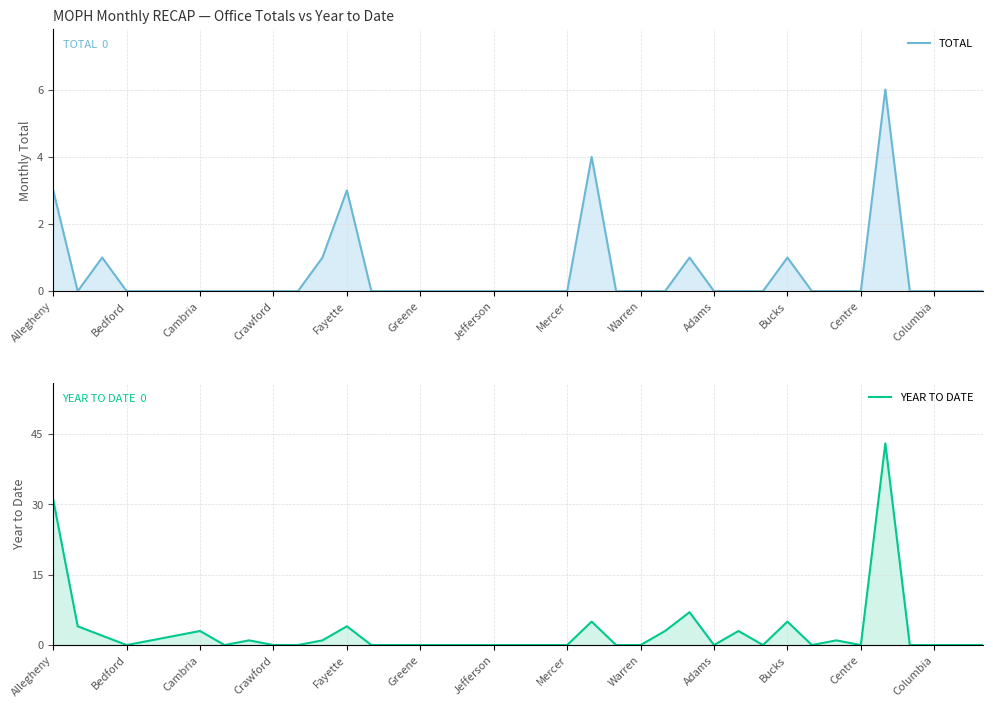

Rank the series by their average value, from highest to lowest.

YEAR TO DATE, TOTAL